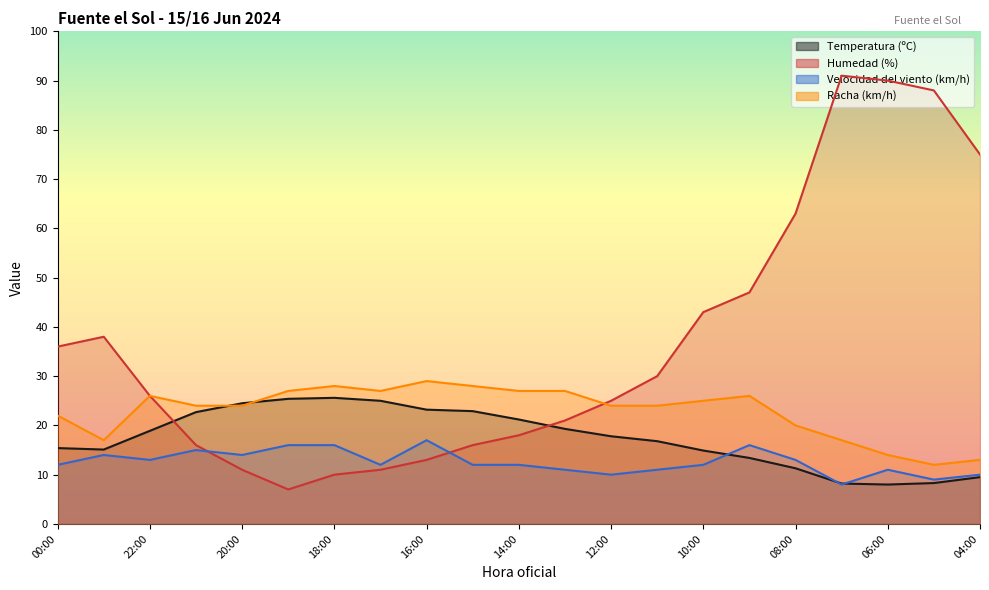

Which series has the largest total across all categories?

Humedad (%)